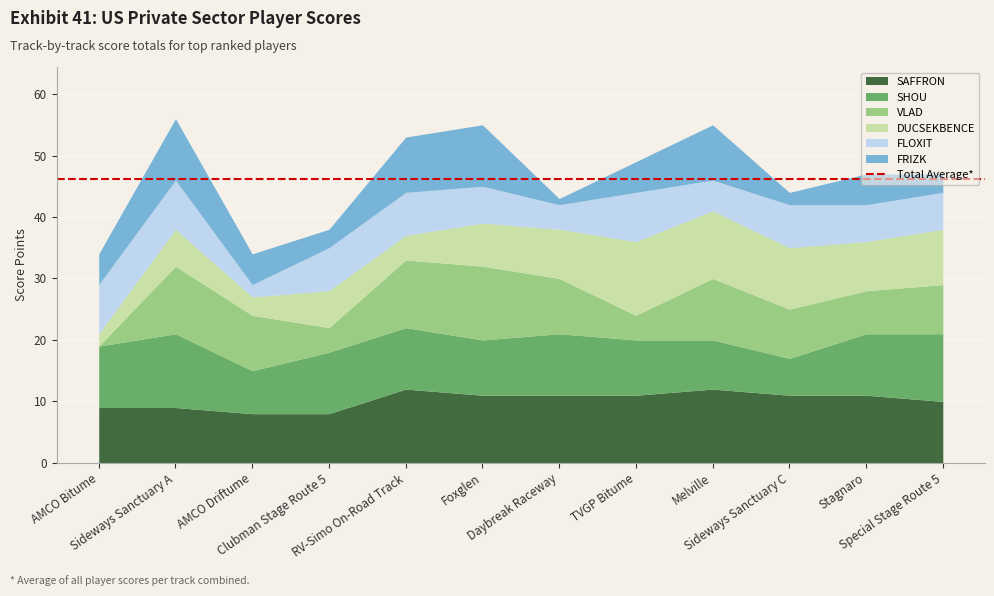

Reading left to right, list all the values displayed in this chart.

SAFFRON: AMCO Bitume=9	Sideways Sanctuary A=9	AMCO Driftume=8	Clubman Stage Route 5=8	RV-Simo On-Road Track=12	Foxglen=11	Daybreak Raceway=11	TVGP Bitume=11	Melville=12	Sideways Sanctuary C=11	Stagnaro=11	Special Stage Route 5=10
SHOU: AMCO Bitume=10	Sideways Sanctuary A=12	AMCO Driftume=7	Clubman Stage Route 5=10	RV-Simo On-Road Track=10	Foxglen=9	Daybreak Raceway=10	TVGP Bitume=9	Melville=8	Sideways Sanctuary C=6	Stagnaro=10	Special Stage Route 5=11
VLAD: AMCO Bitume=0	Sideways Sanctuary A=11	AMCO Driftume=9	Clubman Stage Route 5=4	RV-Simo On-Road Track=11	Foxglen=12	Daybreak Raceway=9	TVGP Bitume=4	Melville=10	Sideways Sanctuary C=8	Stagnaro=7	Special Stage Route 5=8
DUCSEKBENCE: AMCO Bitume=2	Sideways Sanctuary A=6	AMCO Driftume=3	Clubman Stage Route 5=6	RV-Simo On-Road Track=4	Foxglen=7	Daybreak Raceway=8	TVGP Bitume=12	Melville=11	Sideways Sanctuary C=10	Stagnaro=8	Special Stage Route 5=9
FLOXIT: AMCO Bitume=8	Sideways Sanctuary A=8	AMCO Driftume=2	Clubman Stage Route 5=7	RV-Simo On-Road Track=7	Foxglen=6	Daybreak Raceway=4	TVGP Bitume=8	Melville=5	Sideways Sanctuary C=7	Stagnaro=6	Special Stage Route 5=6
FRIZK: AMCO Bitume=5	Sideways Sanctuary A=10	AMCO Driftume=5	Clubman Stage Route 5=3	RV-Simo On-Road Track=9	Foxglen=10	Daybreak Raceway=1	TVGP Bitume=5	Melville=9	Sideways Sanctuary C=2	Stagnaro=5	Special Stage Route 5=3